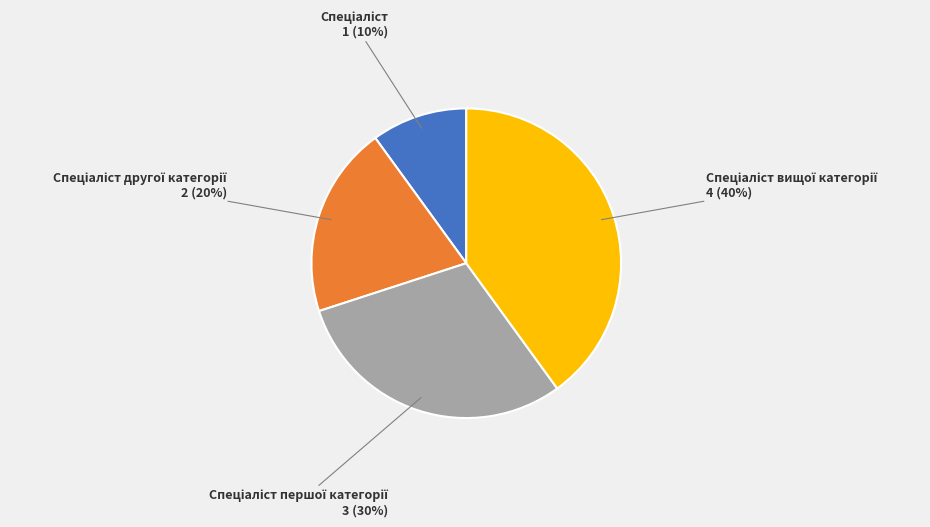

To the nearest percent, what is the difference between the largest and smallest slice percentages?

30%